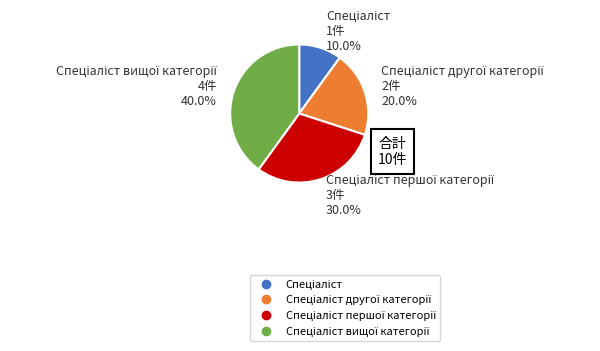

Is there a majority slice in this chart?

No